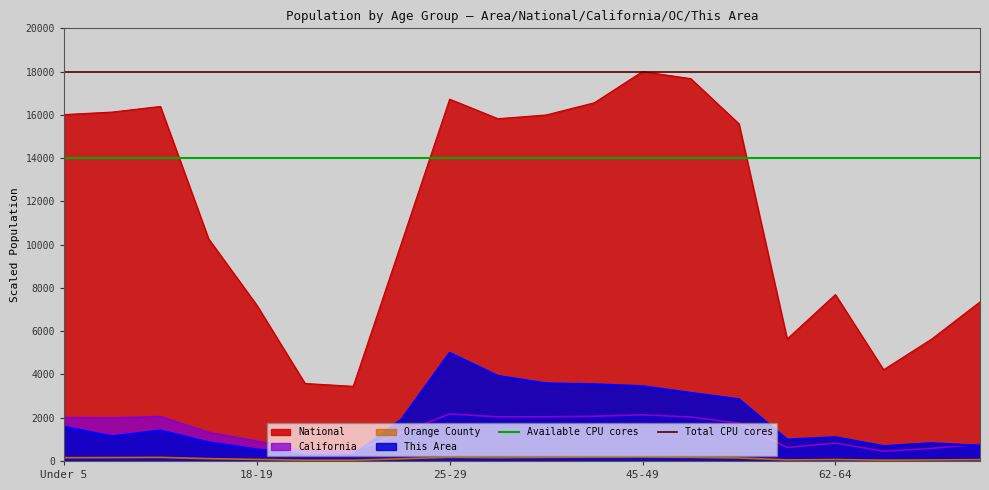

True or false: National and This Area intersect in this chart.

False